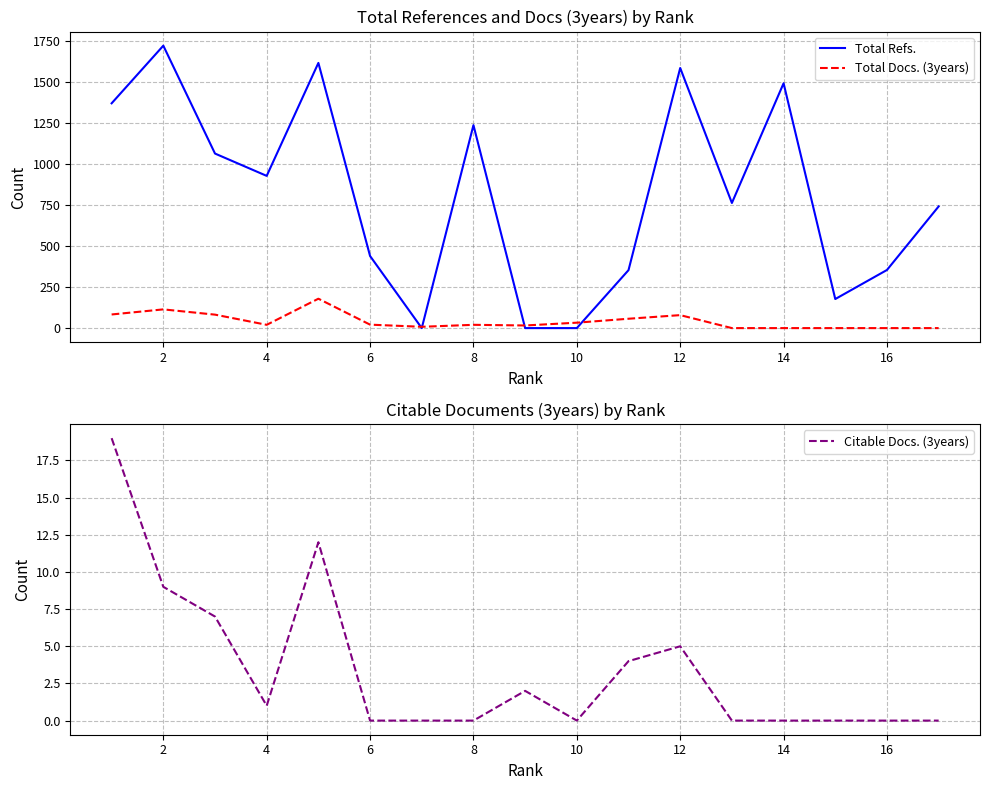

Which label corresponds to the largest value in the chart?

2